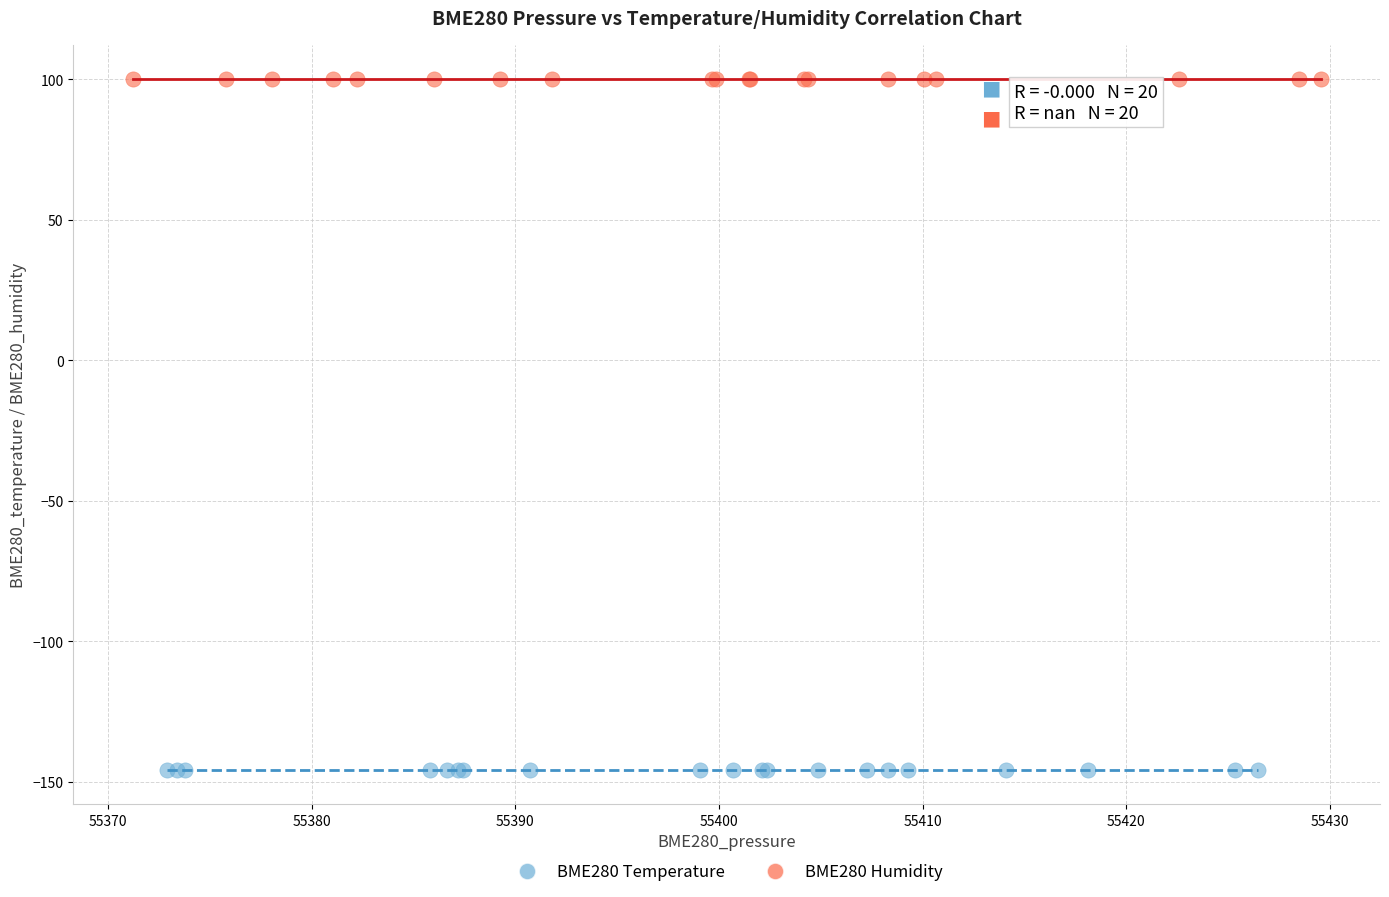

Which series contains the highest Y value?

BME280 Humidity